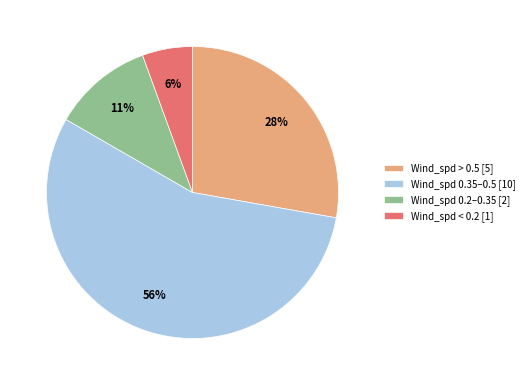

Do Wind_spd < 0.2 [1] and Wind_spd > 0.5 [5] together represent more than half of the pie?

No